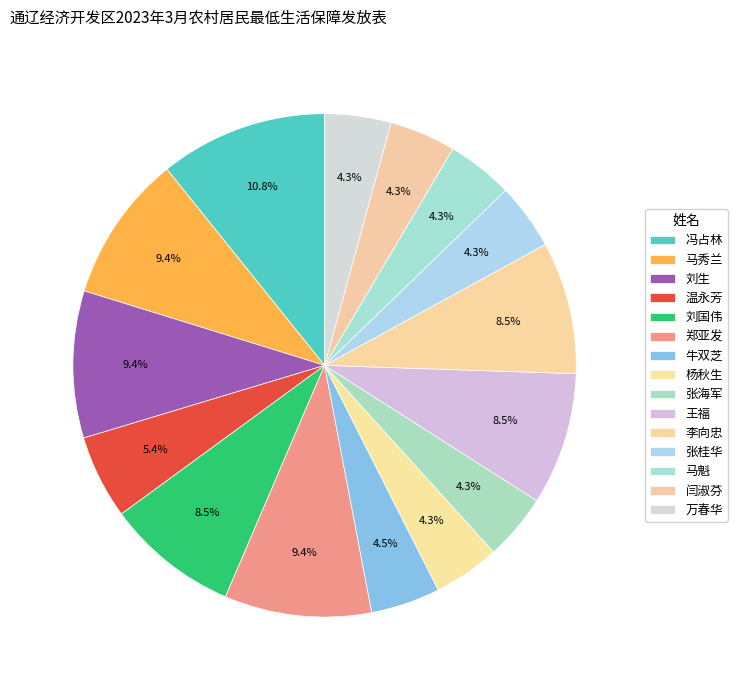

How many slices are in this pie chart?

15